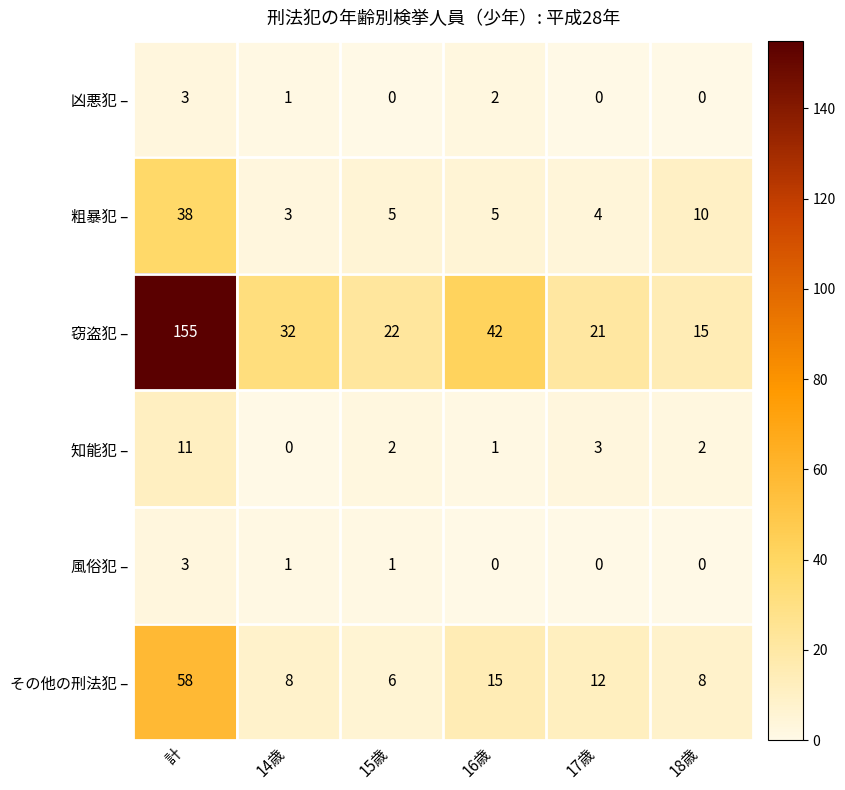

What is the greatest value displayed?

155